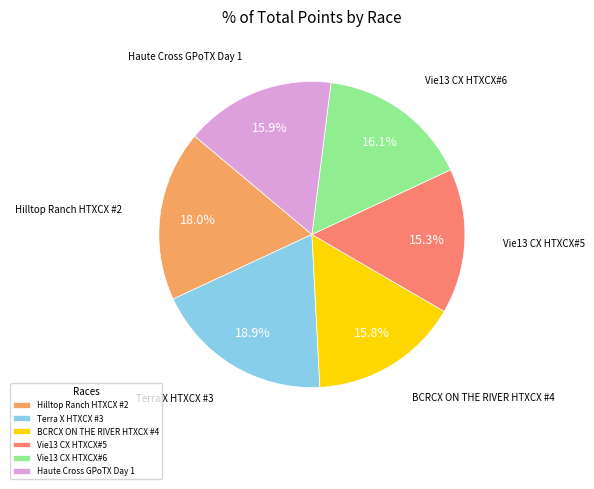

To the nearest percent, what is the difference between the BCRCX ON THE RIVER HTXCX #4 and Terra X HTXCX #3 slice percentages?

3%